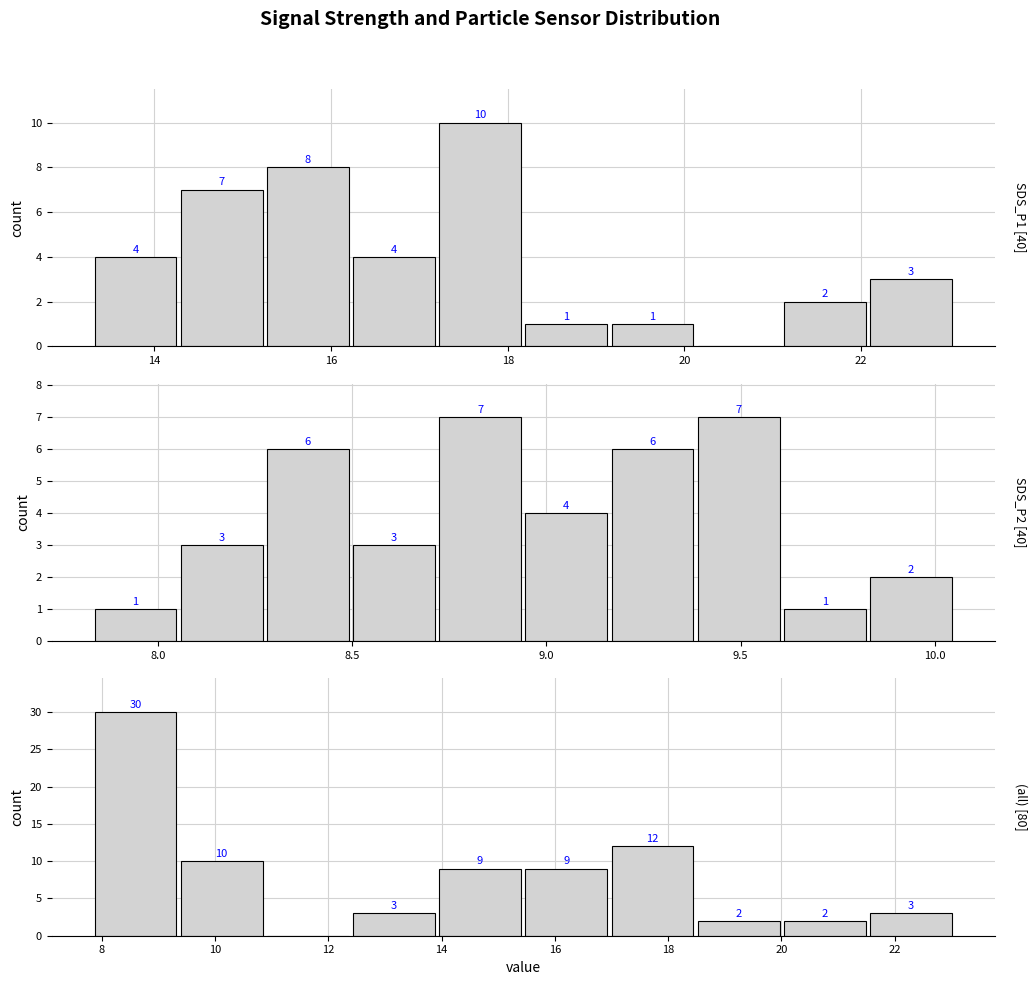

Reading left to right, transcribe all the data shown in this chart.

SDS_P1 only: 4	7	8	4	10	1	1	0	2	3
SDS_P2 only: 1	3	6	3	7	4	6	7	1	2
all: 30	10	0	3	9	9	12	2	2	3